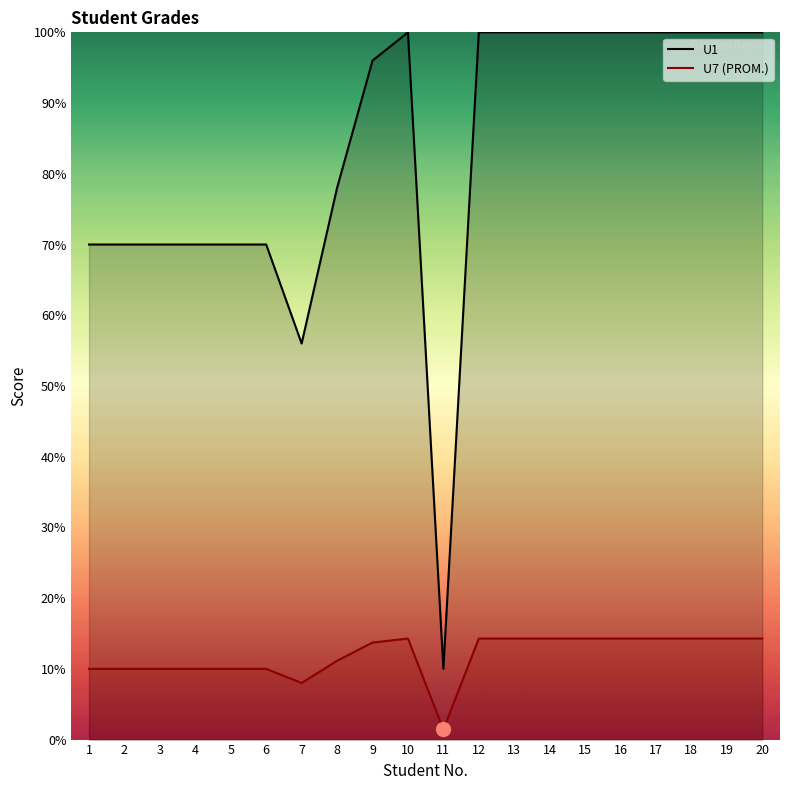

What is the greatest value displayed?

100.0